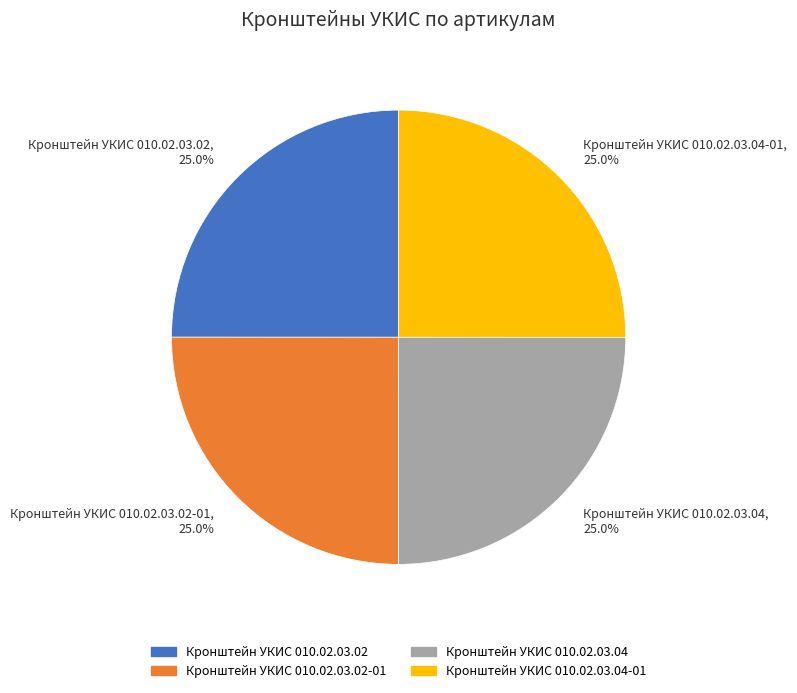

How many slices are in this pie chart?

4